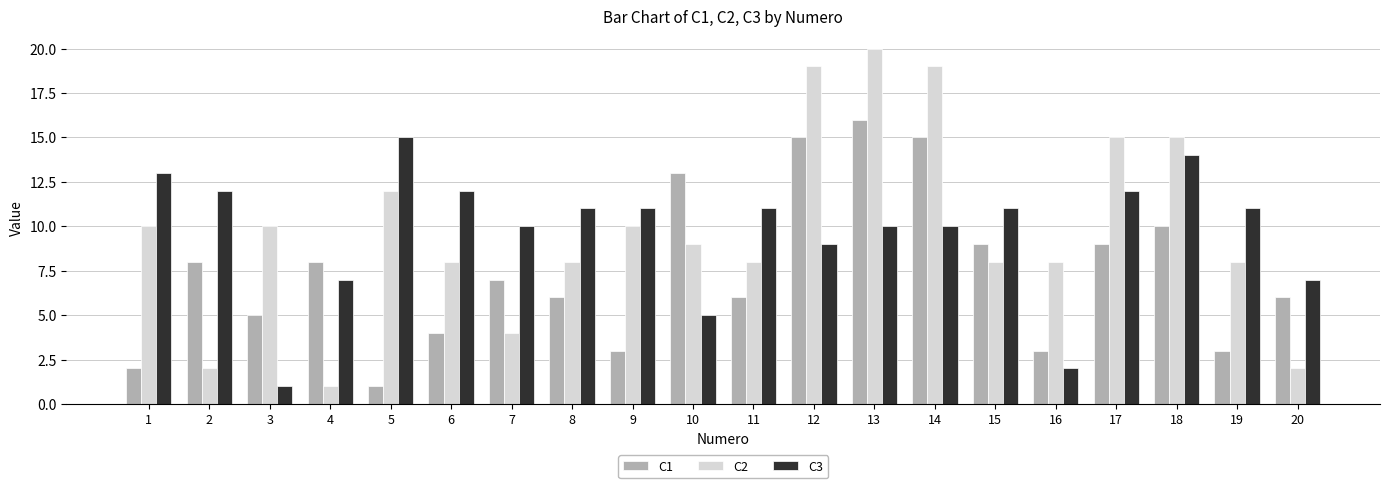

Reading left to right, list all the values displayed in this chart.

C1: 1=2	2=8	3=5	4=8	5=1	6=4	7=7	8=6	9=3	10=13	11=6	12=15	13=16	14=15	15=9	16=3	17=9	18=10	19=3	20=6
C2: 1=10	2=2	3=10	4=1	5=12	6=8	7=4	8=8	9=10	10=9	11=8	12=19	13=20	14=19	15=8	16=8	17=15	18=15	19=8	20=2
C3: 1=13	2=12	3=1	4=7	5=15	6=12	7=10	8=11	9=11	10=5	11=11	12=9	13=10	14=10	15=11	16=2	17=12	18=14	19=11	20=7